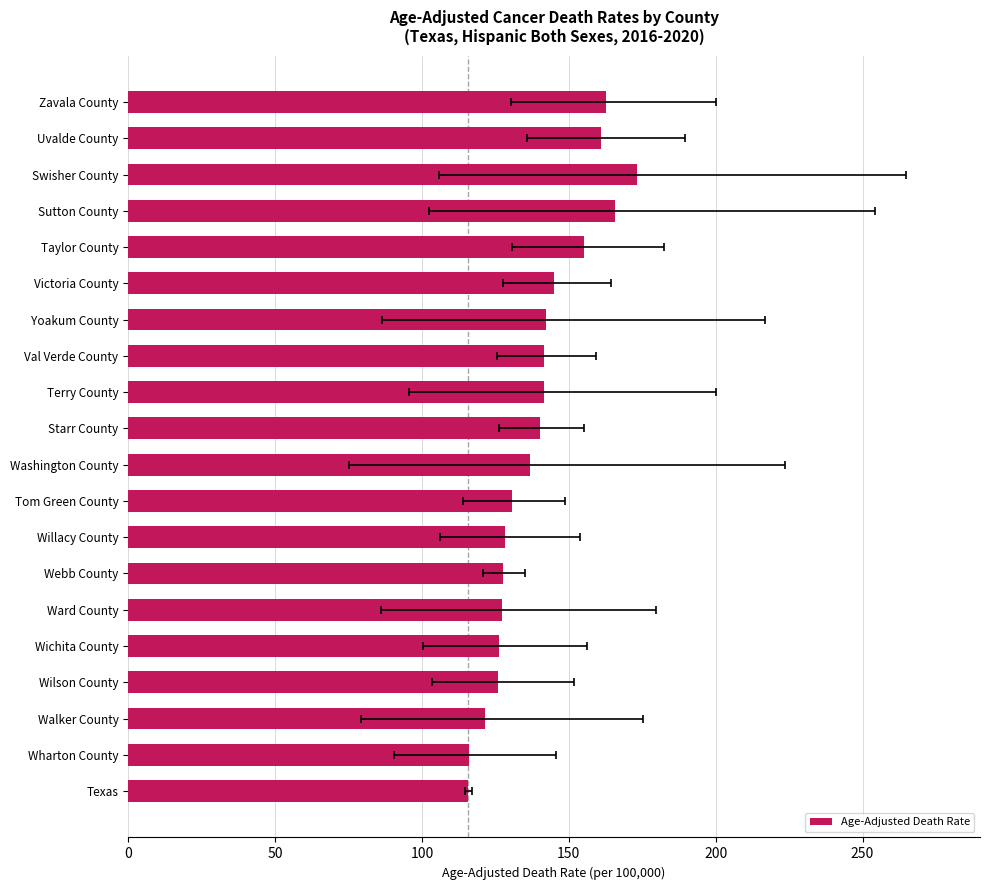

What is the minimum value shown in the chart?

115.7